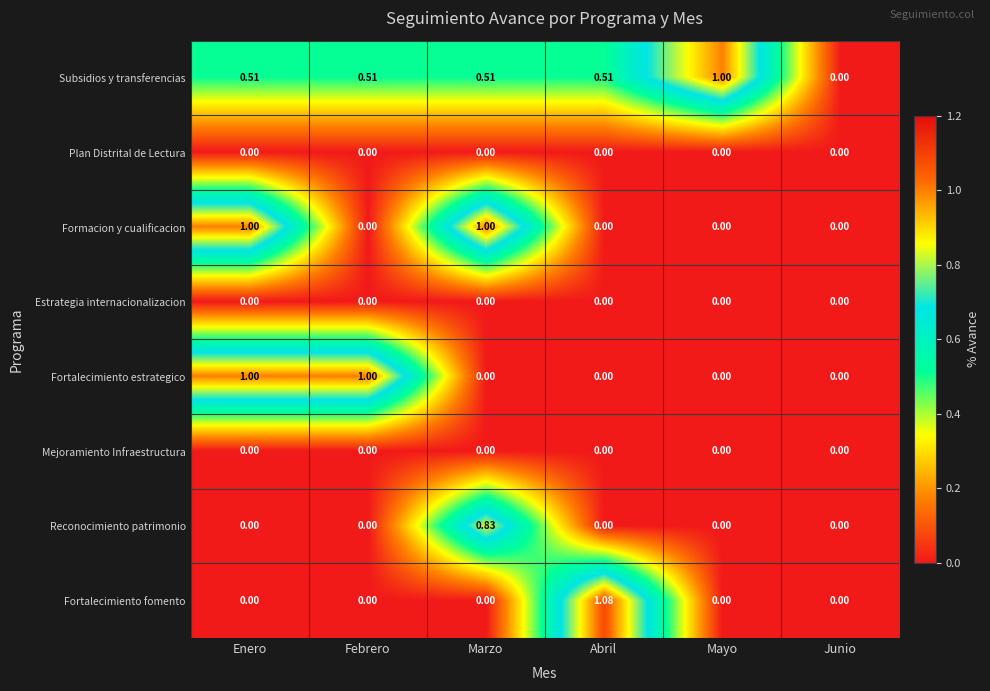

Which series has the largest total across all categories?

Subsidios y transferencias